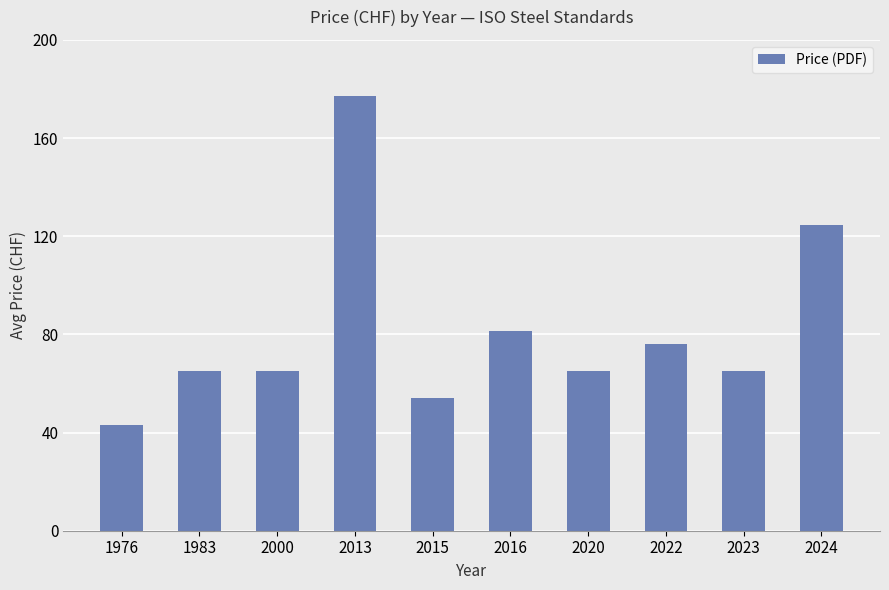

How many categories are shown in the chart?

10